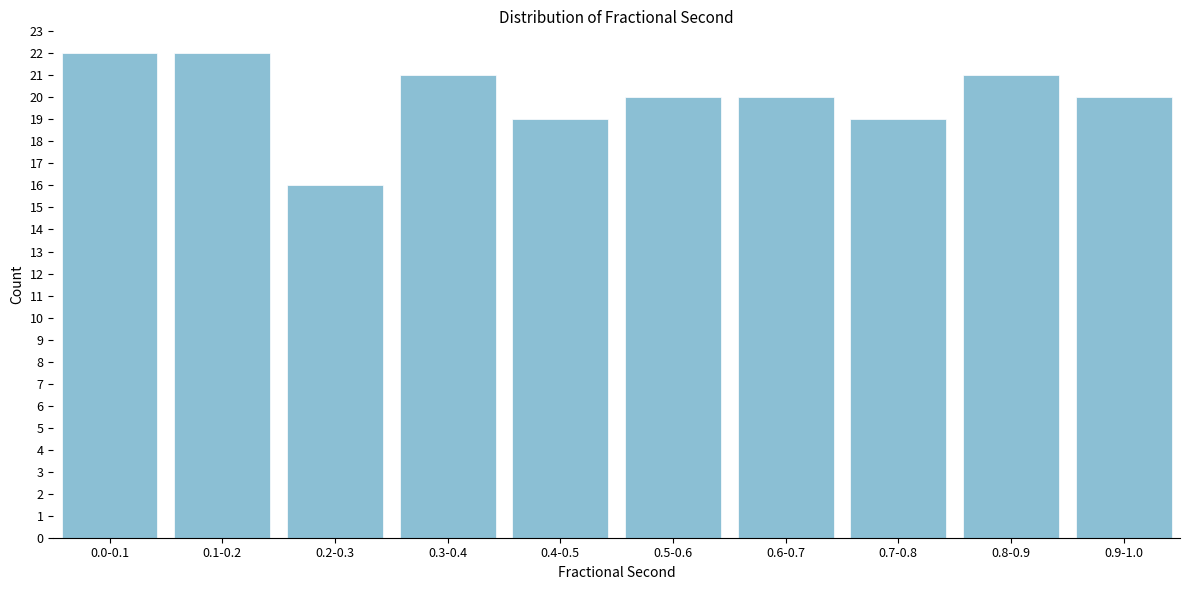

Reading left to right, extract all data points from this chart.

22	22	16	21	19	20	20	19	21	20